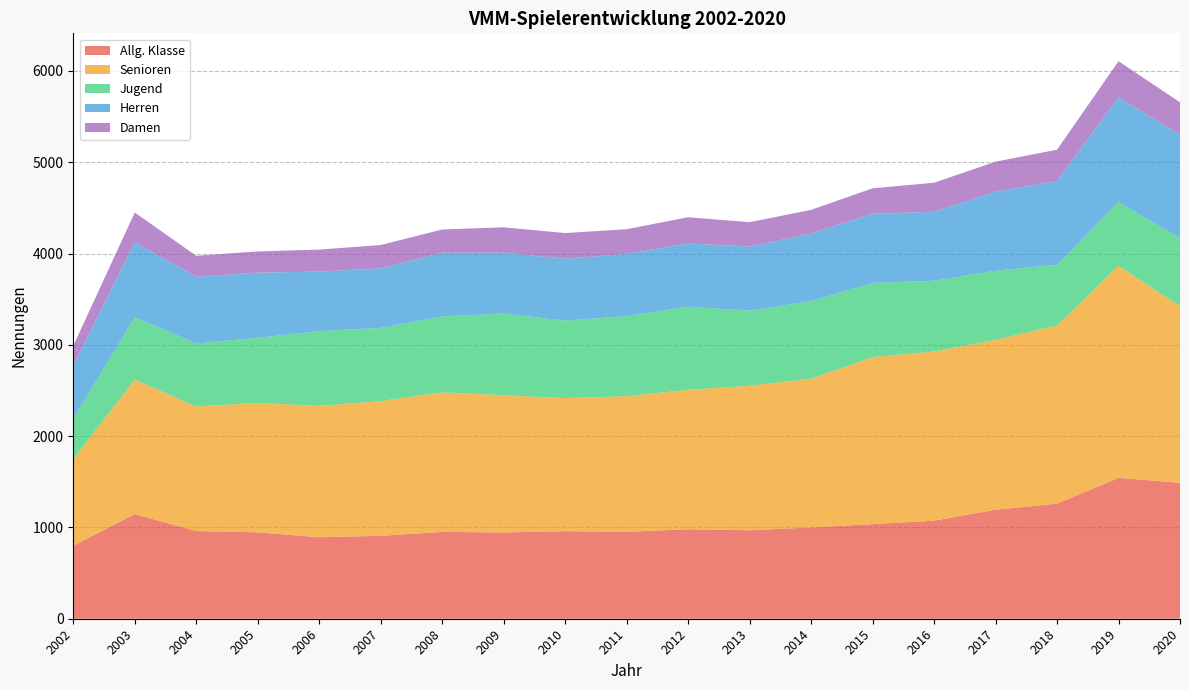

Reading right to left, transcribe all the data shown in this chart.

Allg. Klasse: 1489	1543	1260	1194	1074	1036	1000	969	980	952	959	945	951	908	893	946	961	1147	799
Senioren: 1932	2322	1951	1861	1853	1829	1628	1583	1527	1485	1457	1503	1528	1476	1438	1418	1363	1472	948
Jugend: 746	698	666	757	774	813	850	822	910	877	849	894	833	801	819	713	690	683	444
Herren: 1134	1149	917	865	756	757	741	701	693	682	678	667	697	653	652	713	732	819	578
Damen: 355	394	343	329	318	279	259	268	287	270	281	278	254	255	241	233	229	328	221